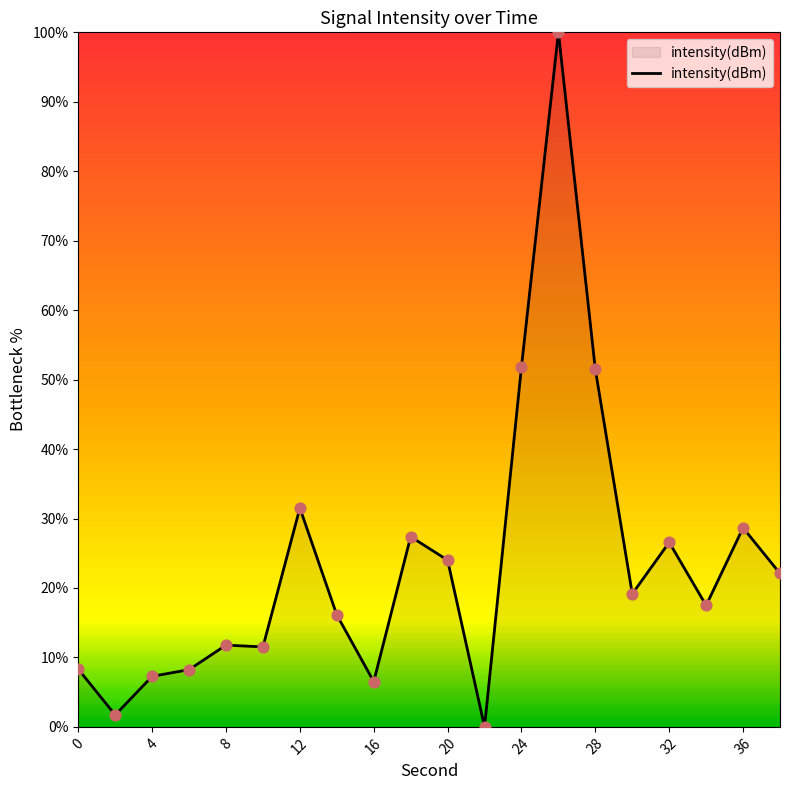

What is the maximum value shown in the chart?

100.0